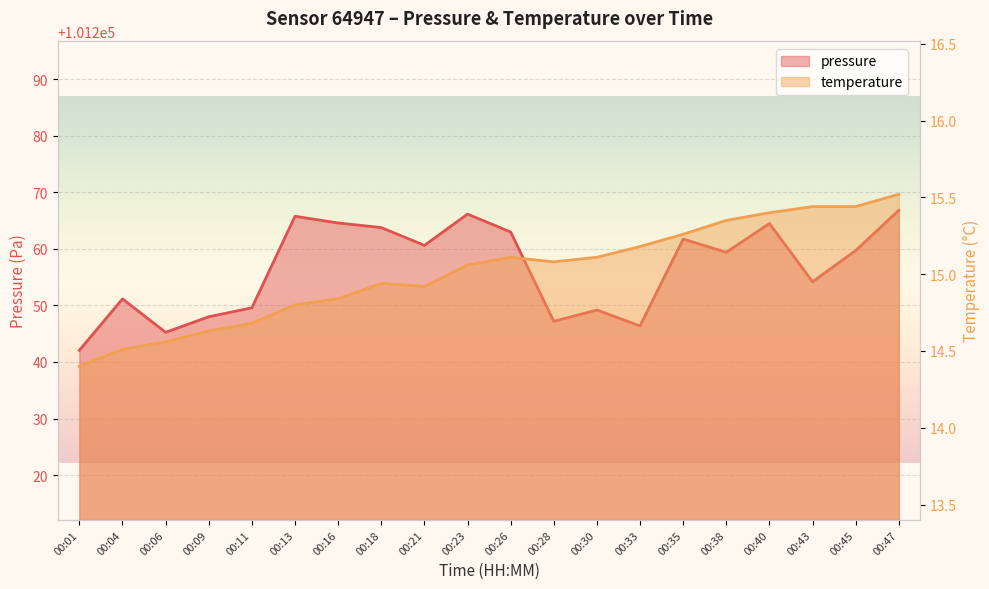

At how many categories does at least one series exceed 65518?

20